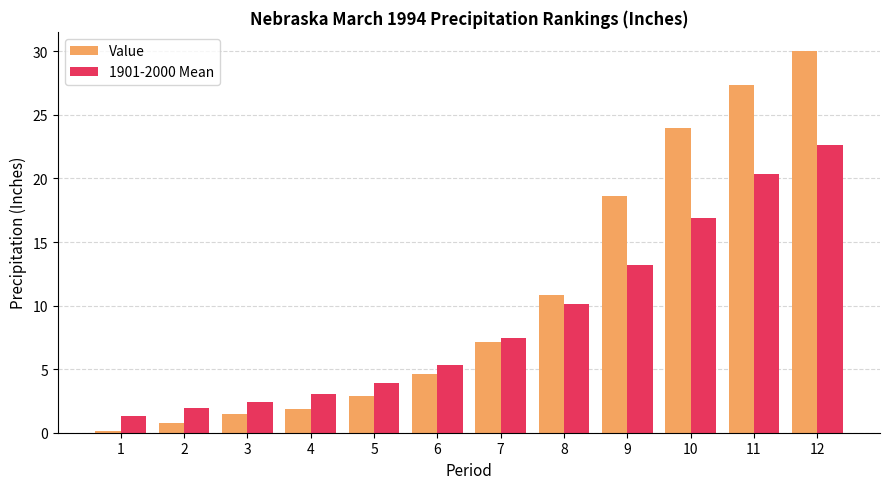

What is the difference between the maximum and minimum values in the 1901-2000 Mean series?

21.4